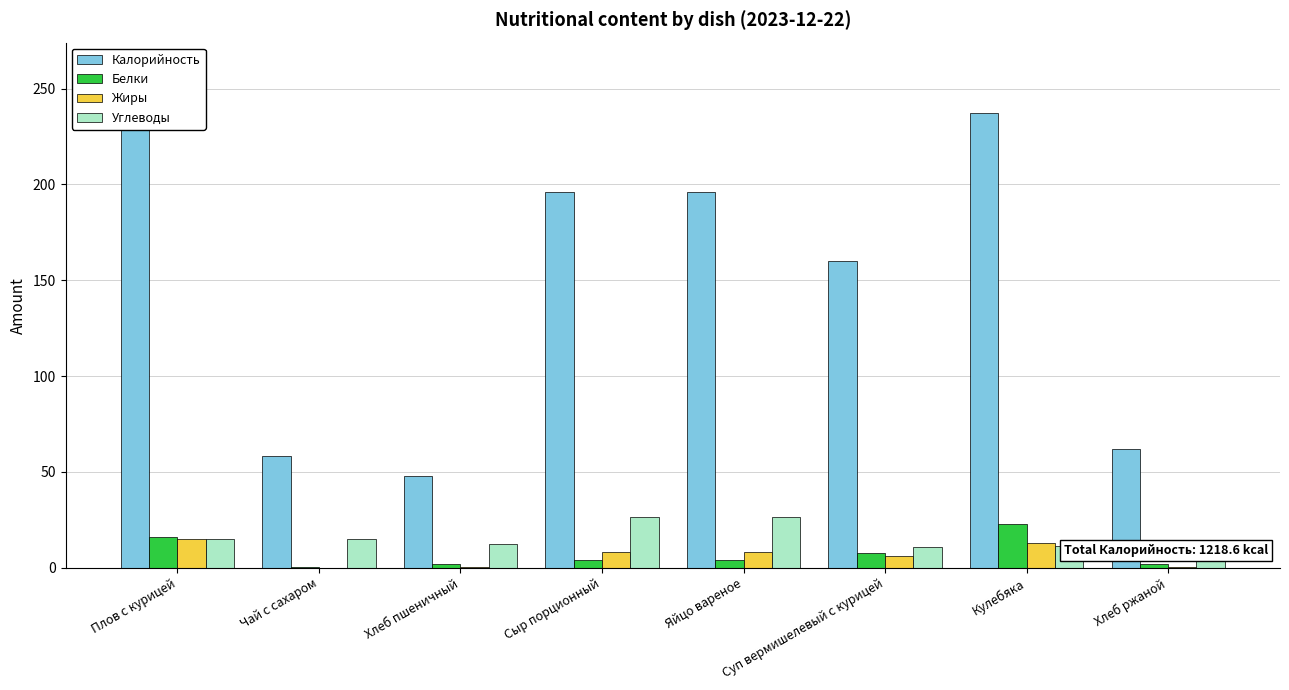

The value of Жиры at Кулебяка is 12.8. True or false?

True